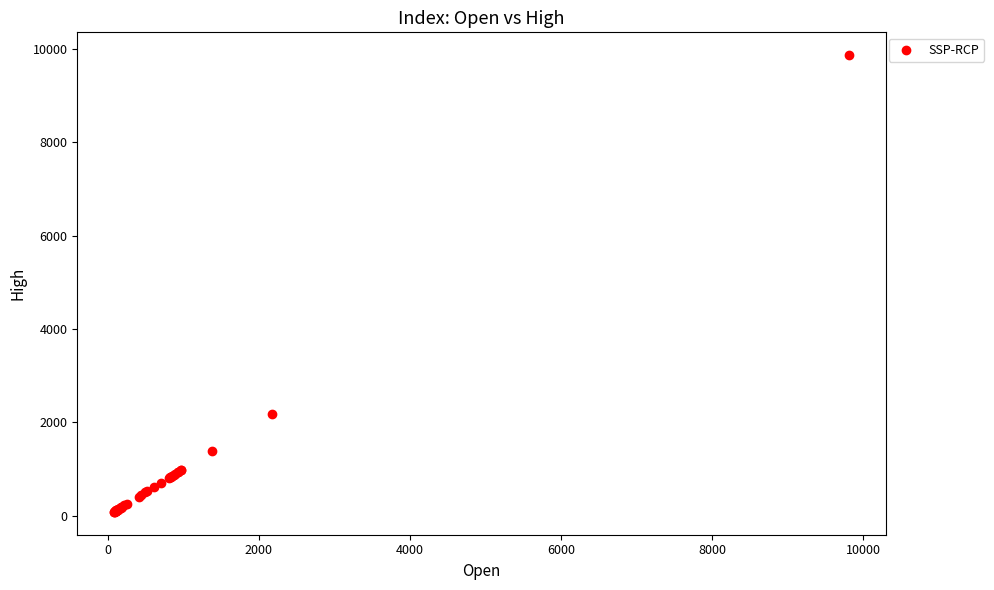

What Y value in the scatter plot is closest to 4972?

2184.1